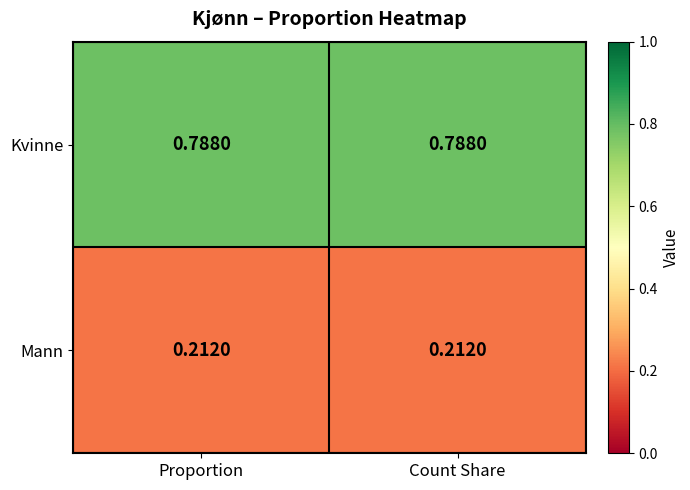

List the series in order of their peak value, lowest first.

Mann, Kvinne